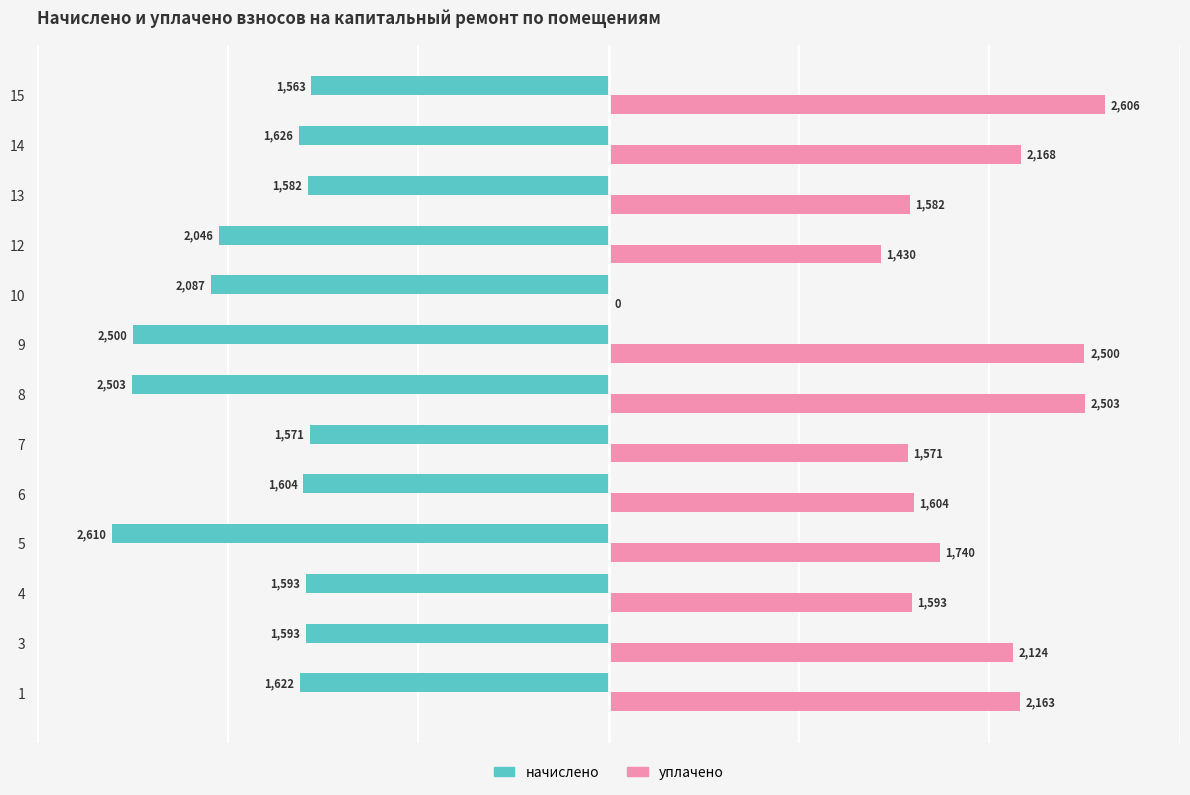

The value of начислено at 4 is -1592.8. True or false?

True